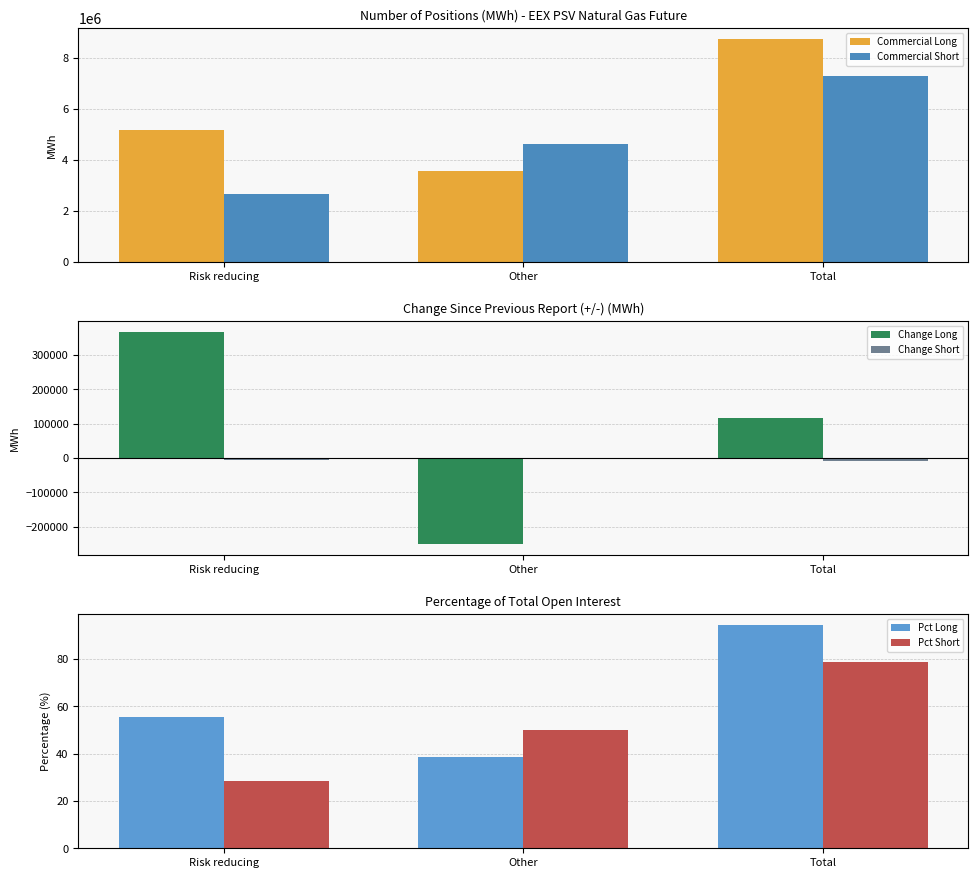

Reading right to left, transcribe all the data shown in this chart.

Commercial Long: Total=8732328.0	Other=3576912.0	Risk reducing=5155416.0
Commercial Short: Total=7283184.0	Other=4638528.0	Risk reducing=2644656.0
Change Long: Total=115512.0	Other=-252096.0	Risk reducing=367608.0
Change Short: Total=-7560.0	Other=-1584.0	Risk reducing=-5976.0
Pct Long: Total=94.1	Other=38.6	Risk reducing=55.6
Pct Short: Total=78.5	Other=50.0	Risk reducing=28.5